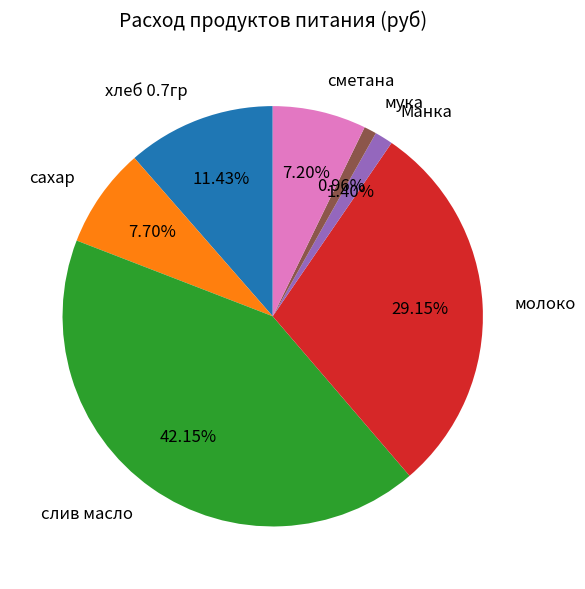

Which has a higher value, Манка or сметана?

сметана